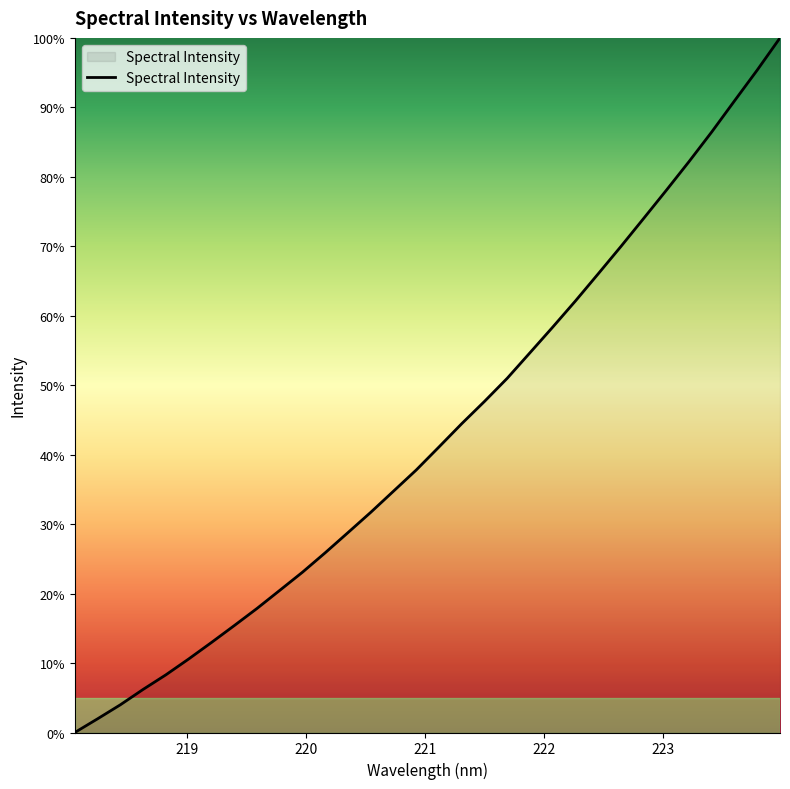

Does the chart have visible grid lines?

No